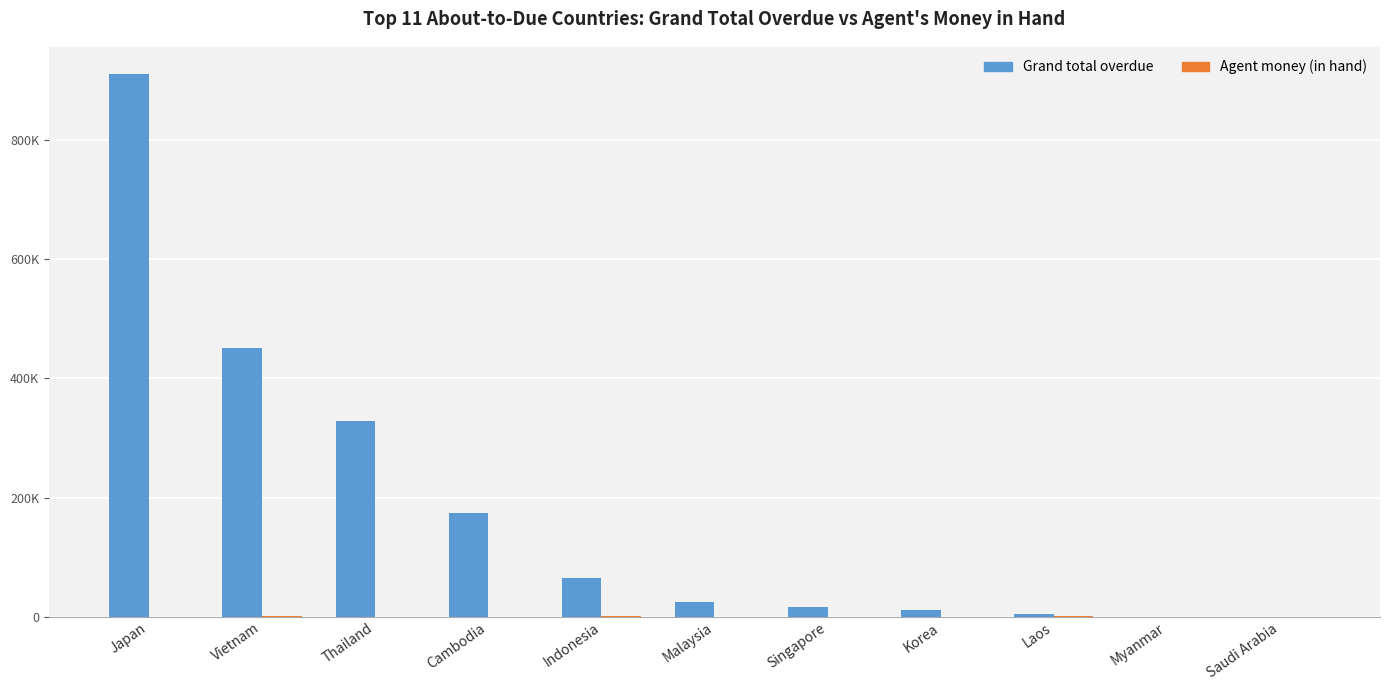

Are the bars grouped side by side (vs. stacked)?

Yes